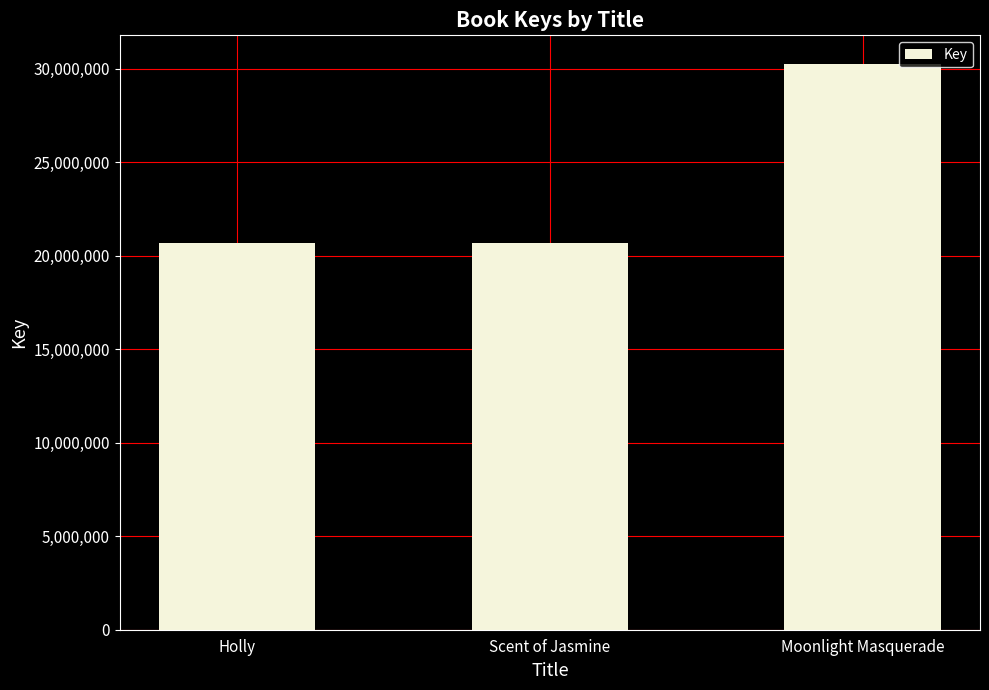

The value at Holly is 20667945. True or false?

True